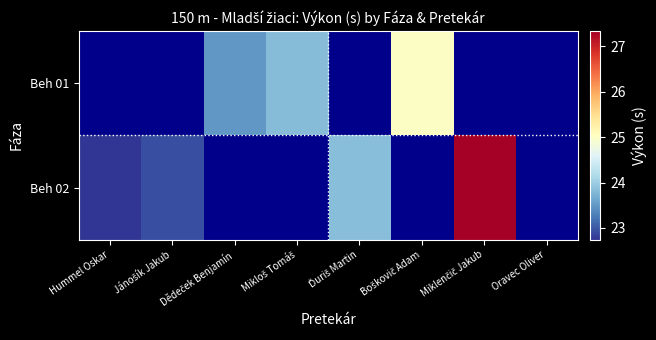

What is the smallest value displayed?

22.7